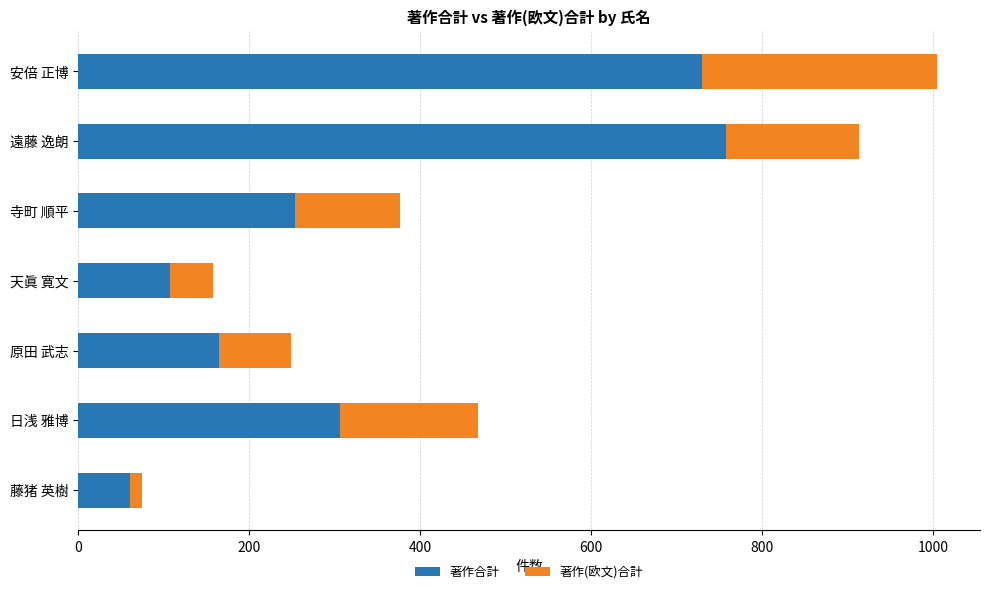

At which label is 著作合計 closest to 409?

日浅 雅博